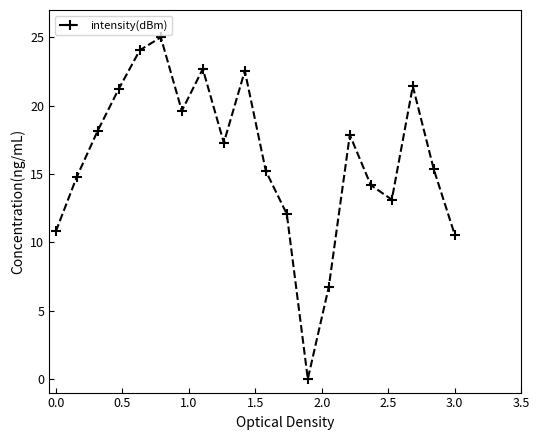

What is the difference between the maximum and minimum values?

25.0